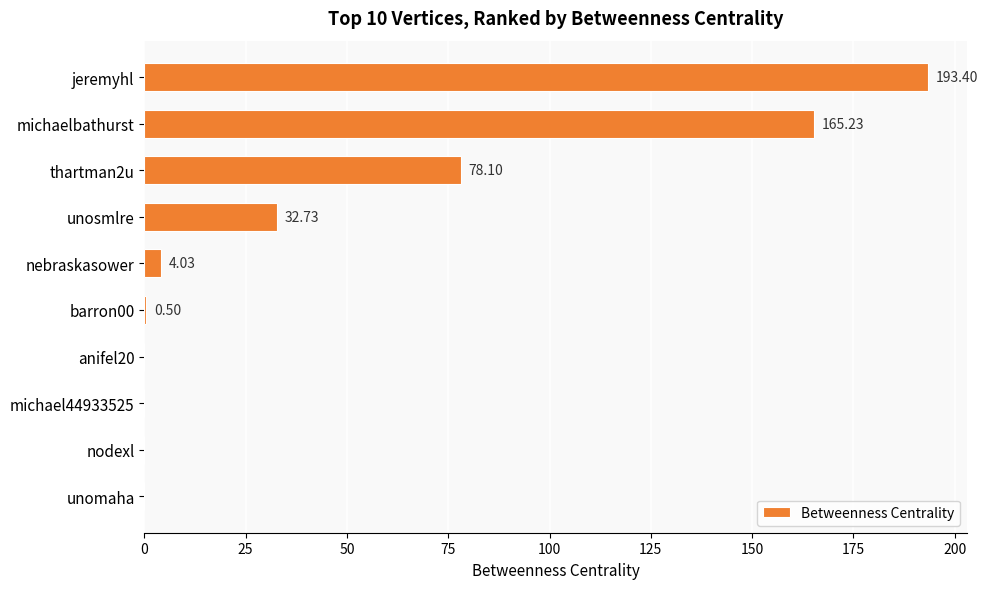

At which category does the chart reach its peak across all series?

jeremyhl